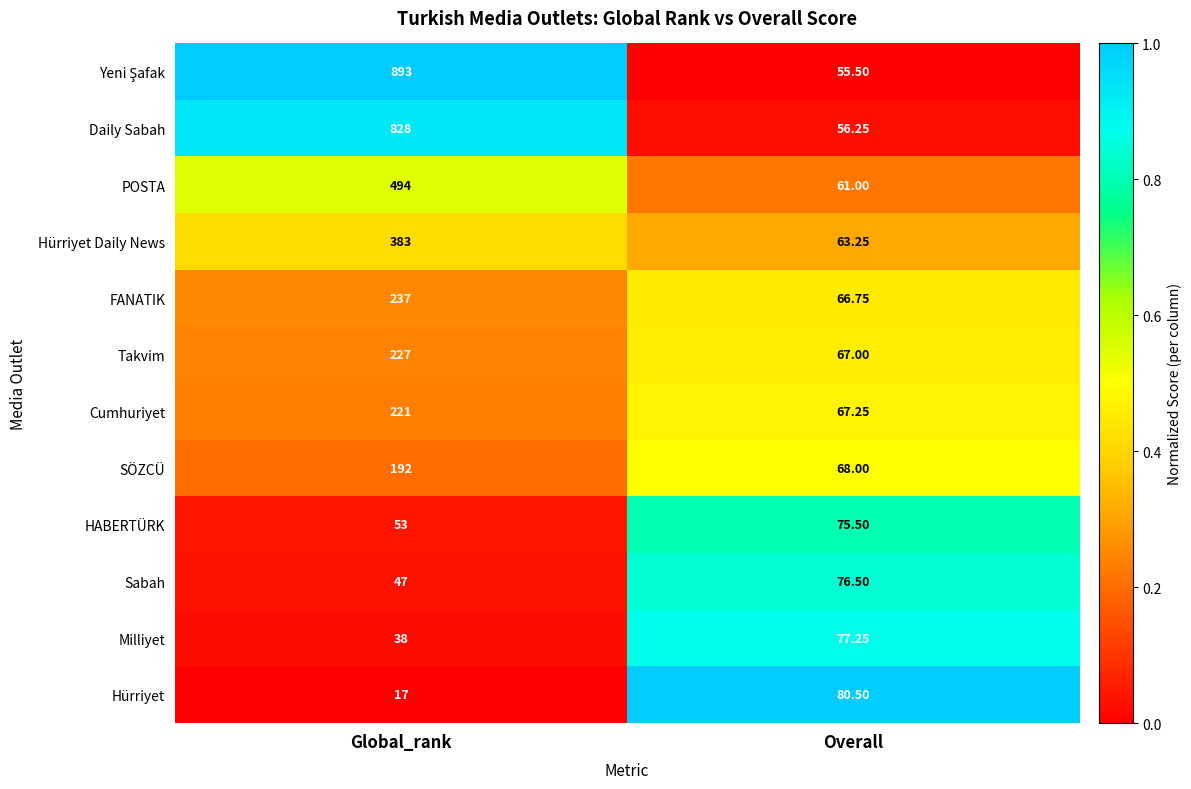

Where does the HABERTÜRK series first go above 75?

Overall